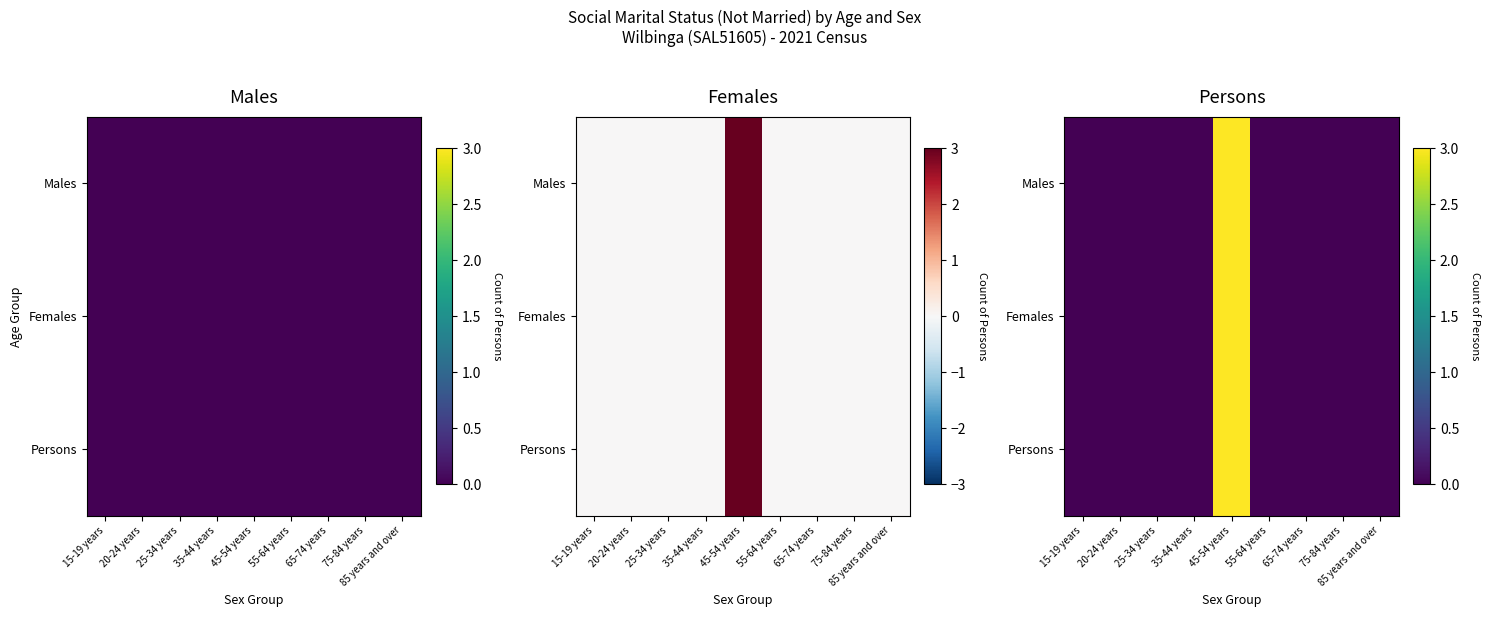

Between 45-54 years and 75-84 years, which is larger?

45-54 years